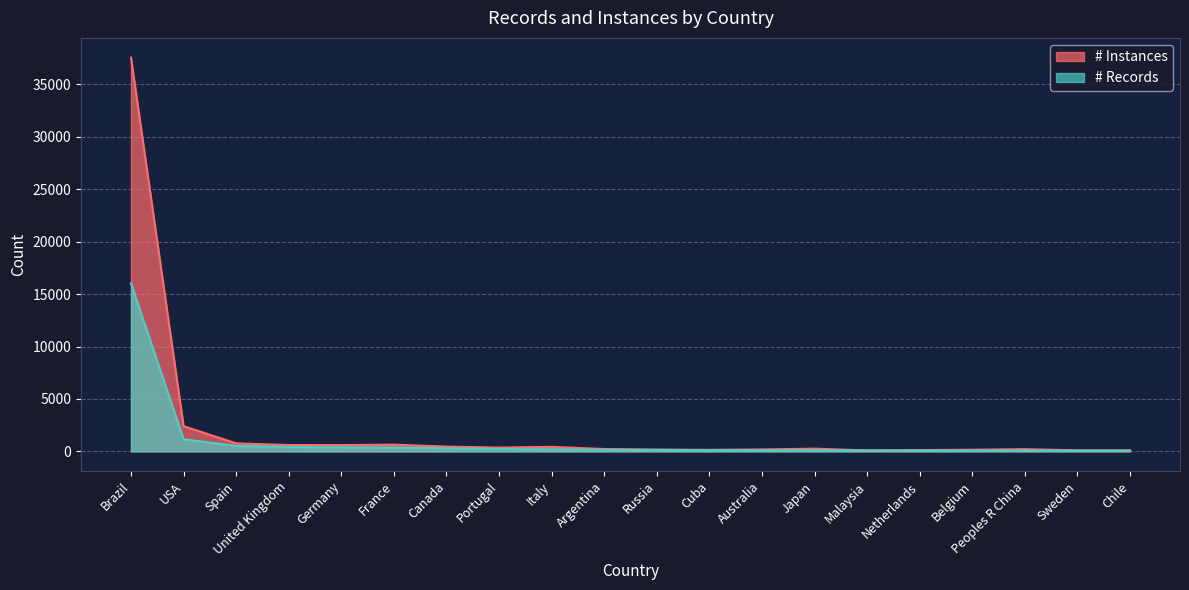

What is the label of the 8th point from the left?

Portugal